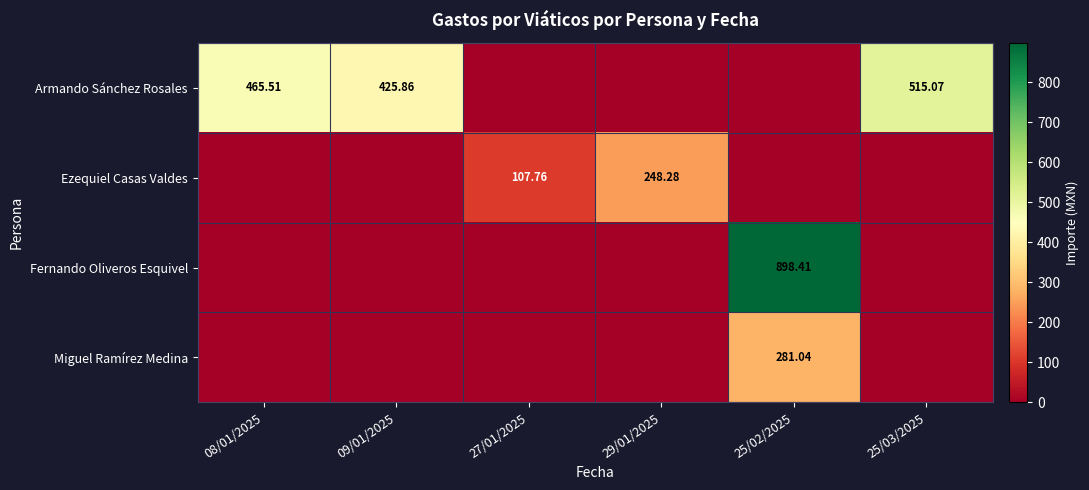

What is the total value across all series at 25/03/2025?

515.1